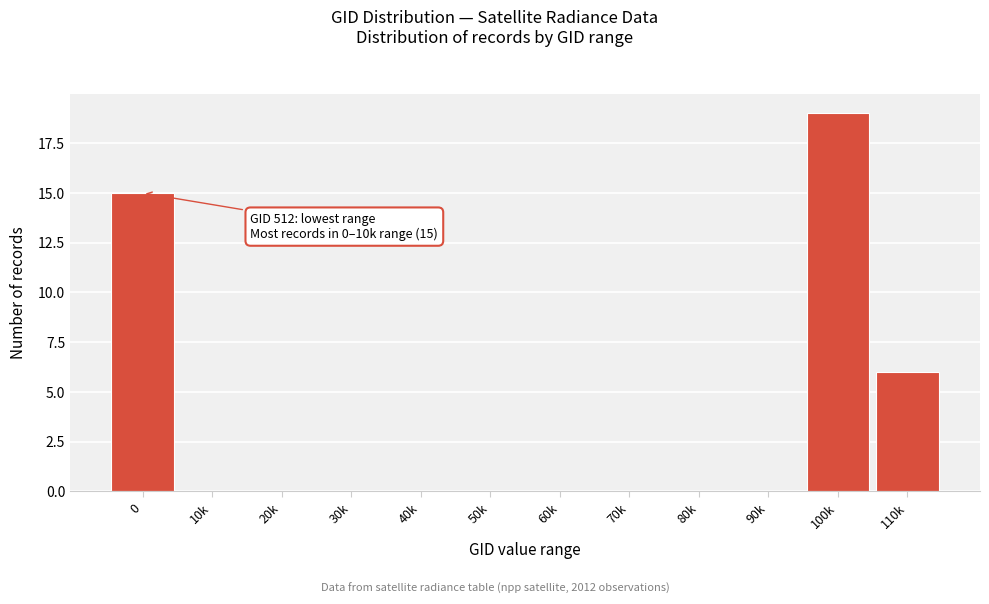

Reading left to right, what are all the values shown in this chart?

0=15	10k=0	20k=0	30k=0	40k=0	50k=0	60k=0	70k=0	80k=0	90k=0	100k=19	110k=6